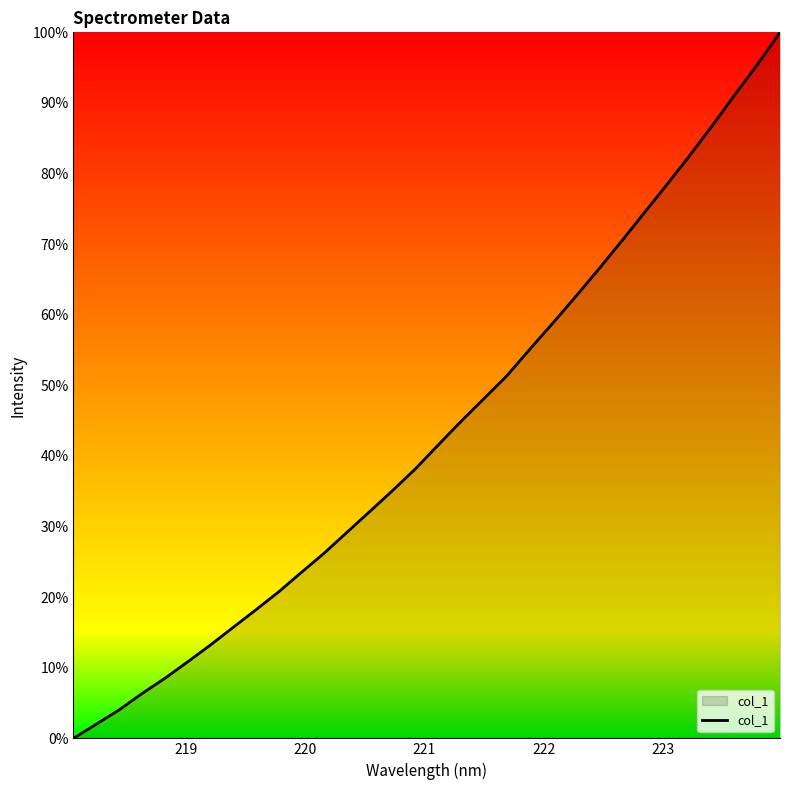

How many values exceed 41?

16